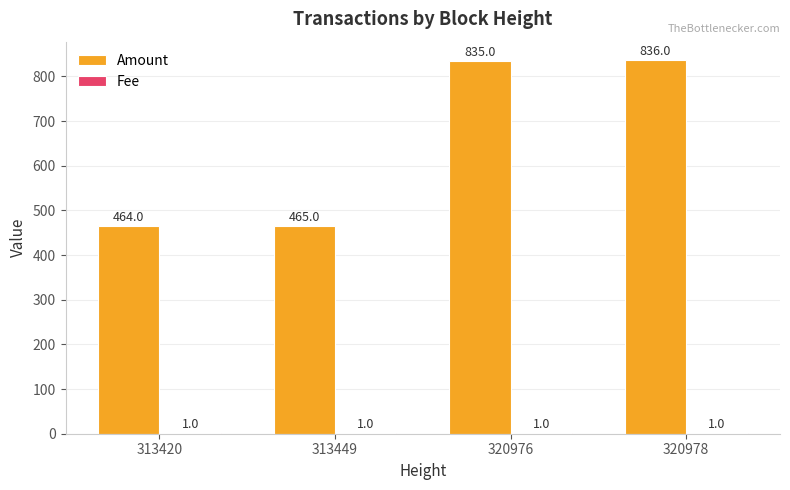

What is the total value across all series at 313449?

466